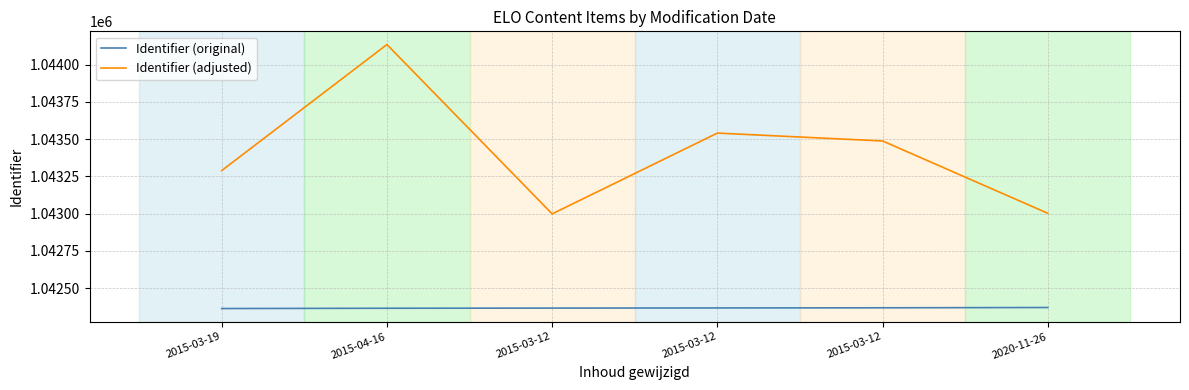

Rank the series by their average value, from lowest to highest.

Identifier (original), Identifier (adjusted)